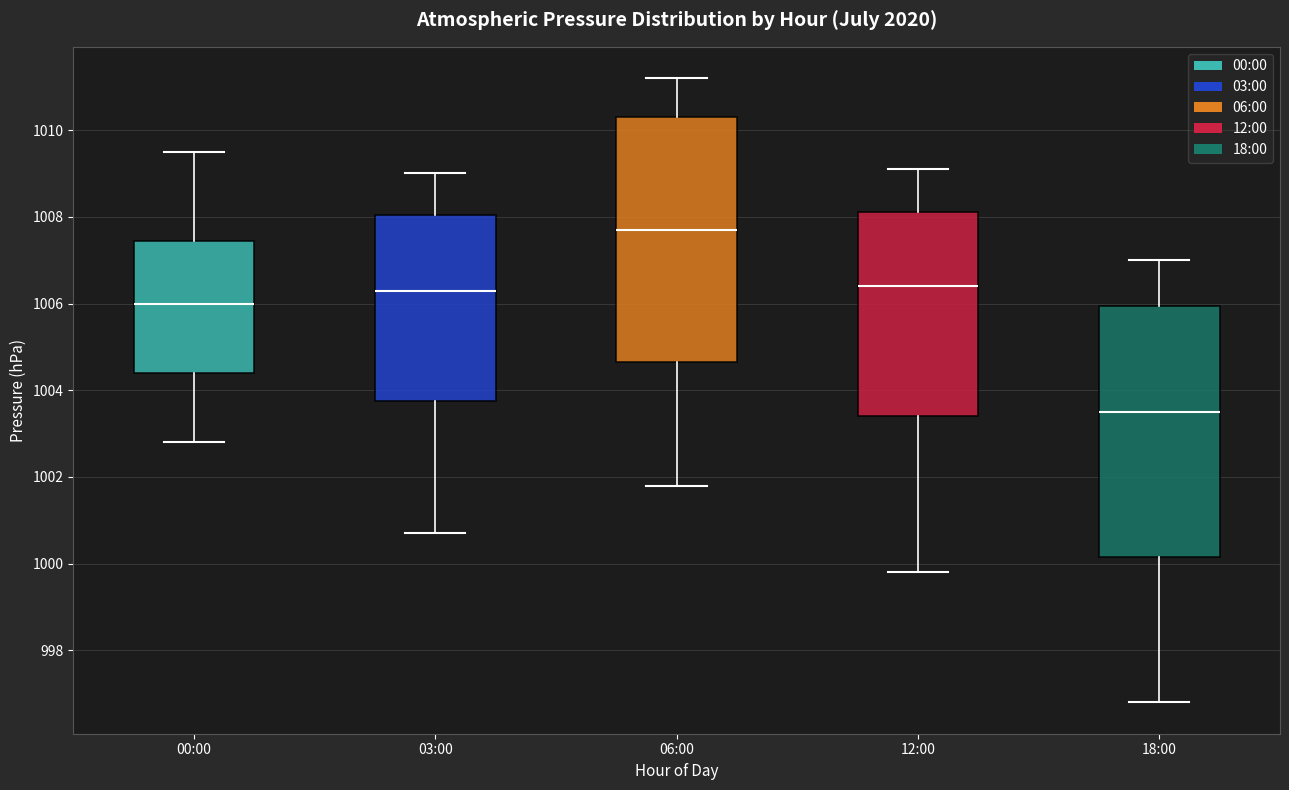

Where does the upper whisker of the box for 06:00 end on the y-axis? The values are not printed on the chart, so give them approximately, as read against the axis.

1011.2